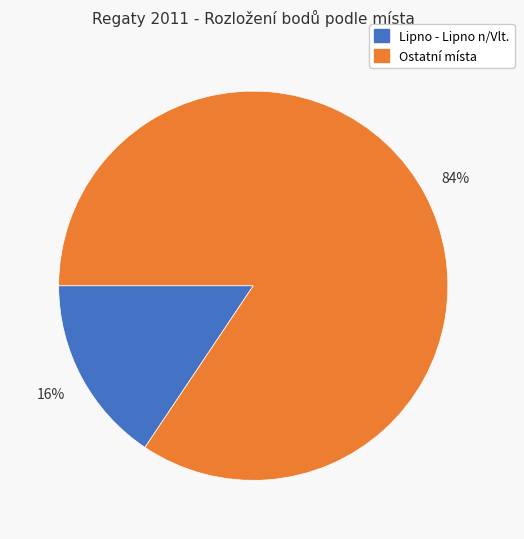

To the nearest percent, what is the average slice percentage?

50%